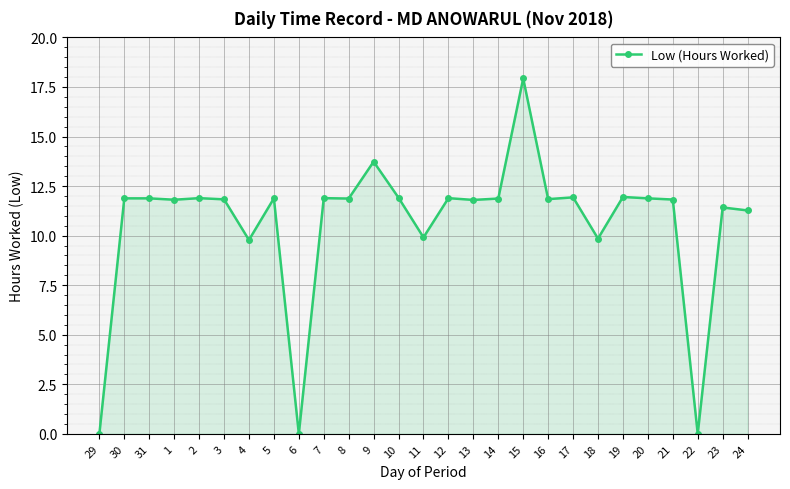

What is the sum of all values?

285.7